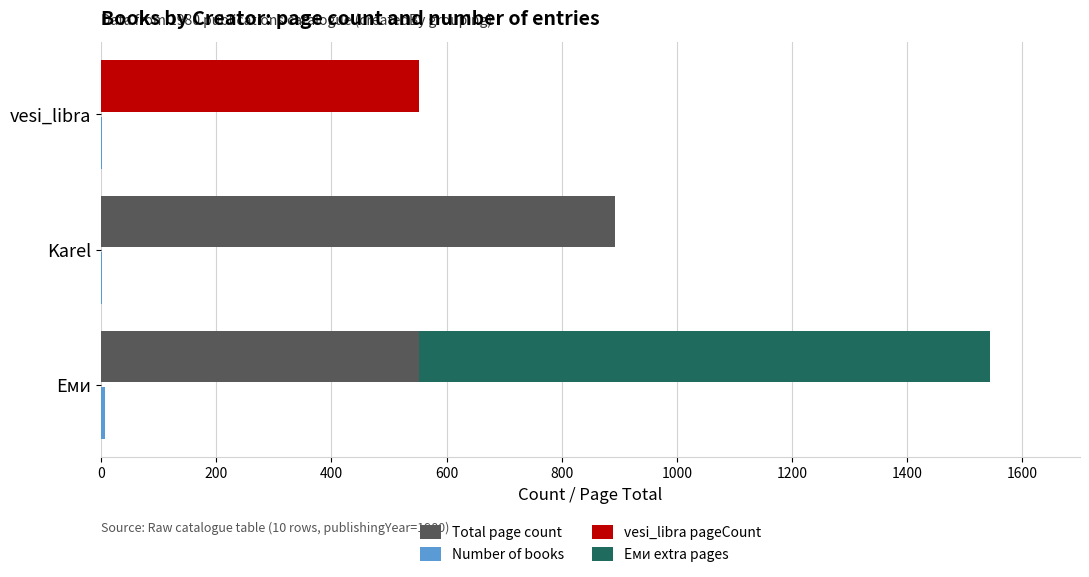

How many groups of bars are there?

3